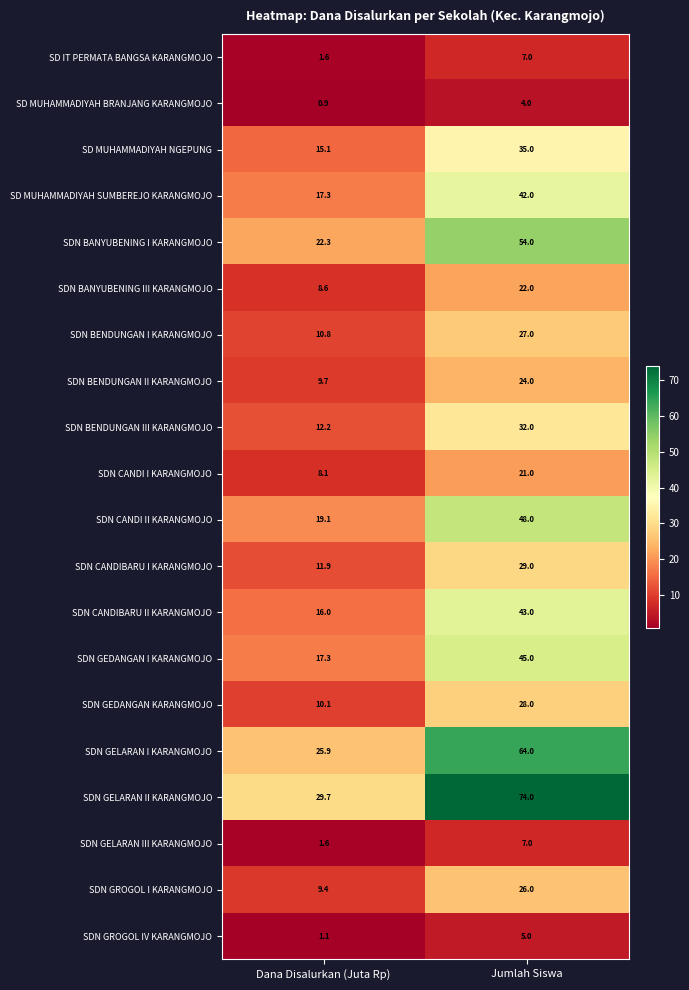

What is the difference between the maximum and minimum values in the SDN GELARAN III KARANGMOJO series?

5.4